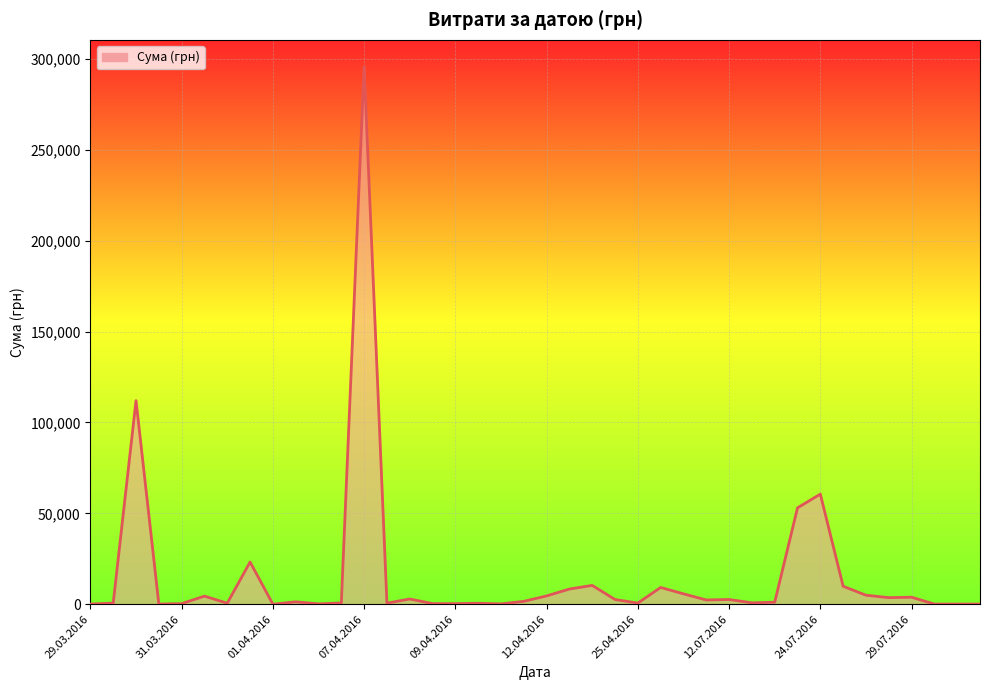

What is the greatest value displayed?

295638.6